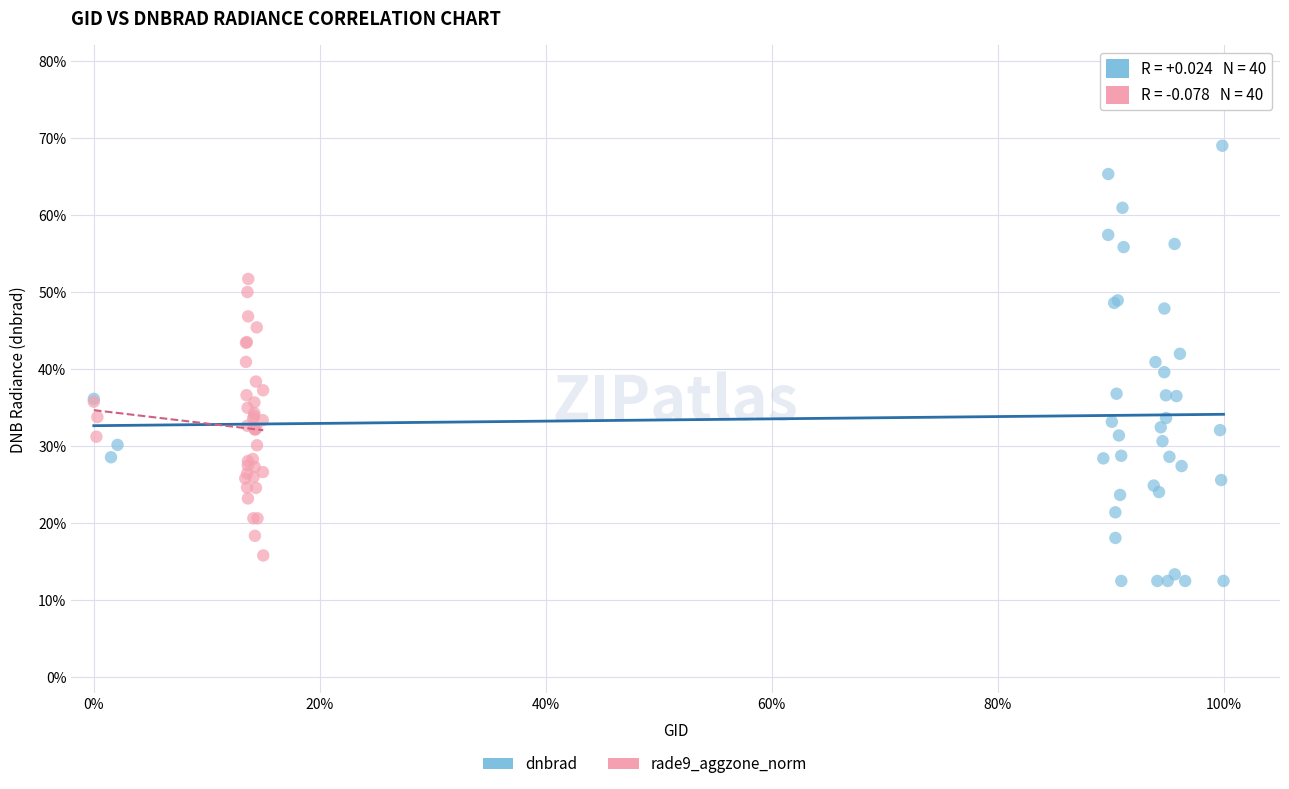

Which series has the largest Y range (max minus min)?

dnbrad